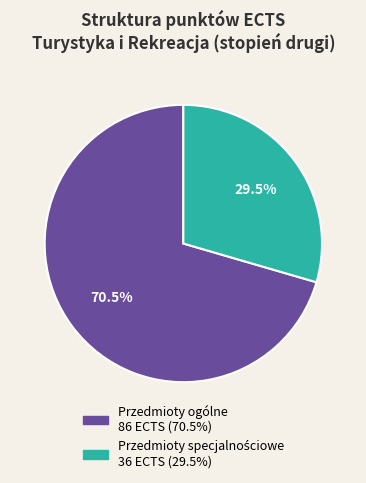

How many segments does this pie chart have?

2